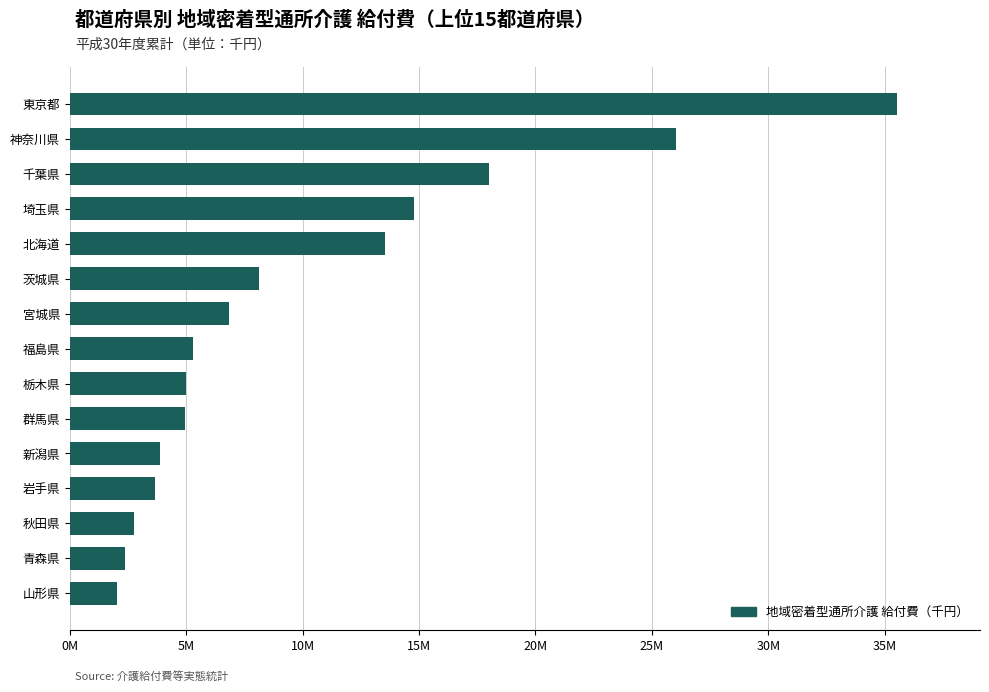

Are the bars grouped side by side (vs. stacked)?

No